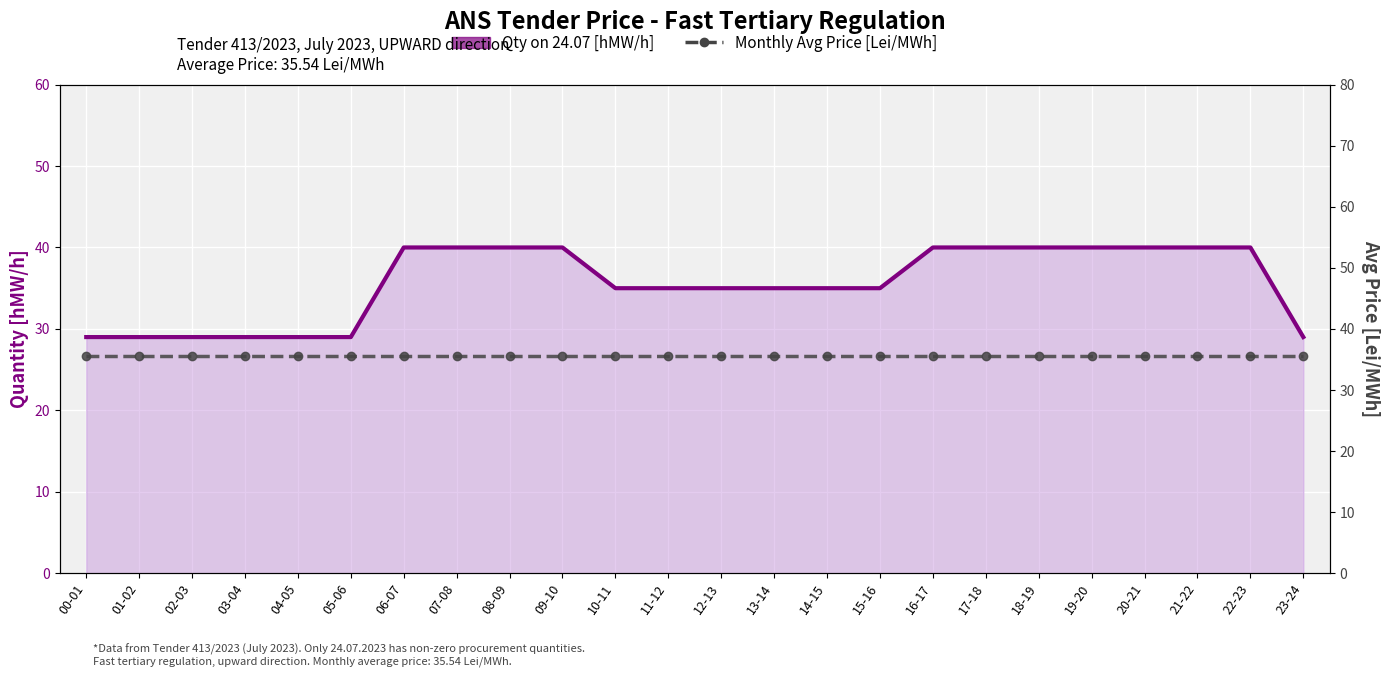

Which series ends up on top after the final intersection of Monthly Avg Price [Lei/MWh] and Qty on 24.07 [hMW/h]?

Monthly Avg Price [Lei/MWh]